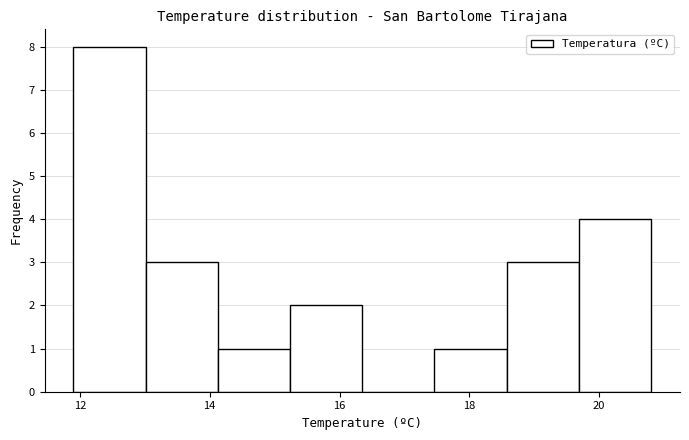

Reading left to right, transcribe this chart: for each bar, give the range it covers on the x-axis and its height. Neither the bar edges nor the heights are printed on the chart, so give them approximately, as read against the axes.

12.0 to 13.0: 8
13.0 to 14.2: 3
14.2 to 15.2: 1
15.2 to 16.4: 2
16.4 to 17.4: 0
17.4 to 18.6: 1
18.6 to 19.6: 3
19.6 to 20.8: 4